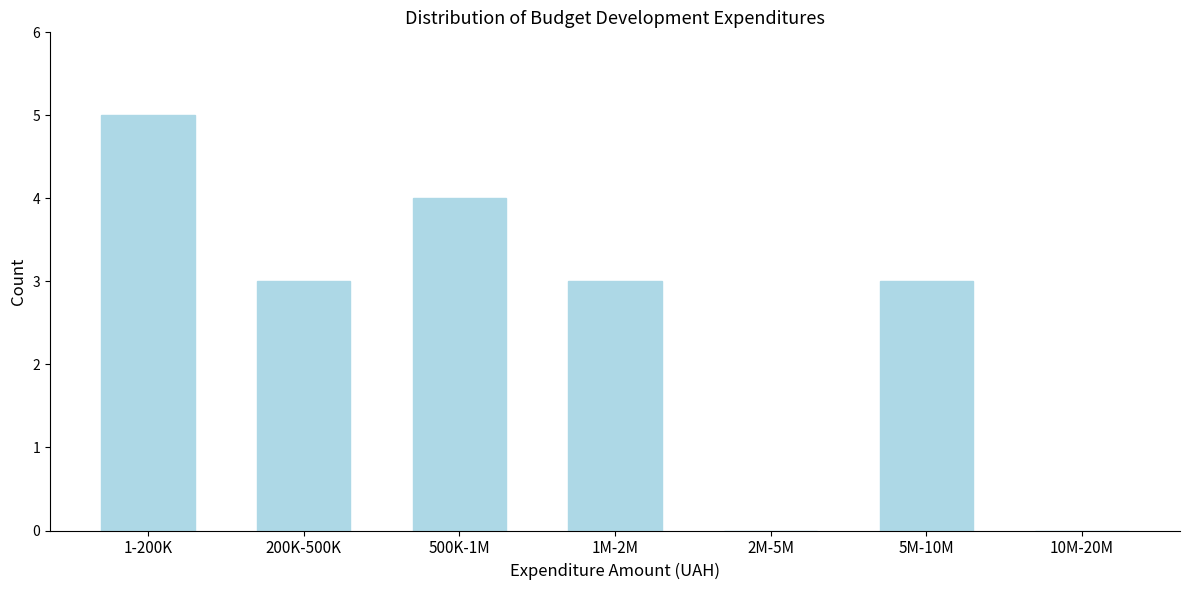

Reading left to right, what are all the values shown in this chart?

1-200K=5	200K-500K=3	500K-1M=4	1M-2M=3	2M-5M=0	5M-10M=3	10M-20M=0